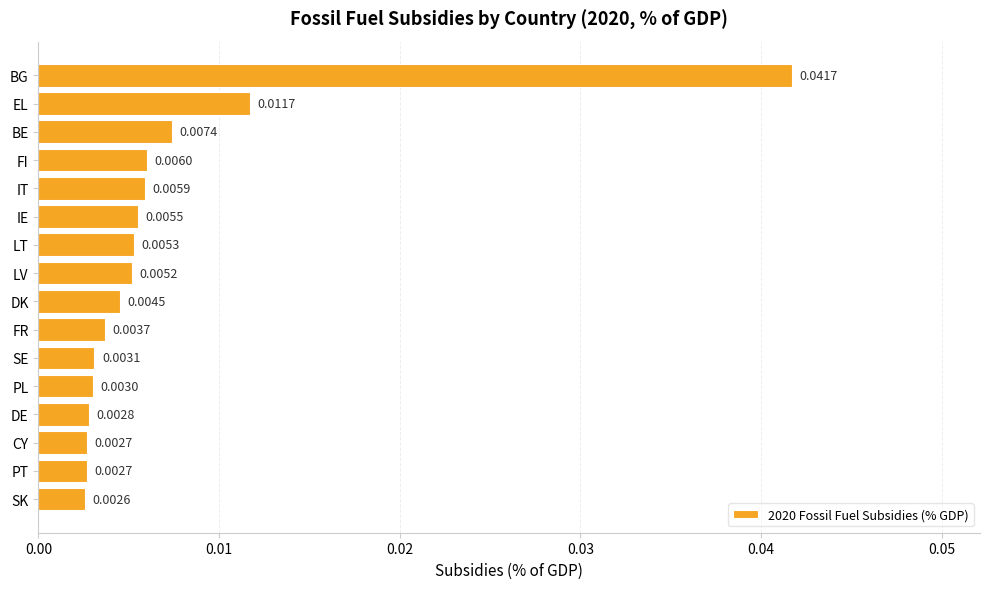

What is the label of the 12th bar from the top?

PL